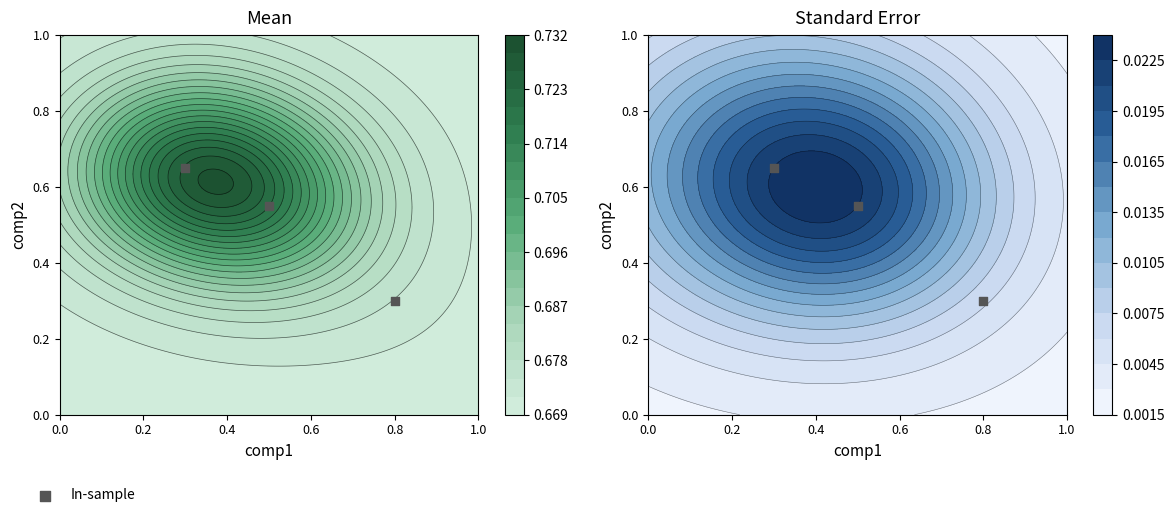

What is the maximum value shown in the chart?

0.7